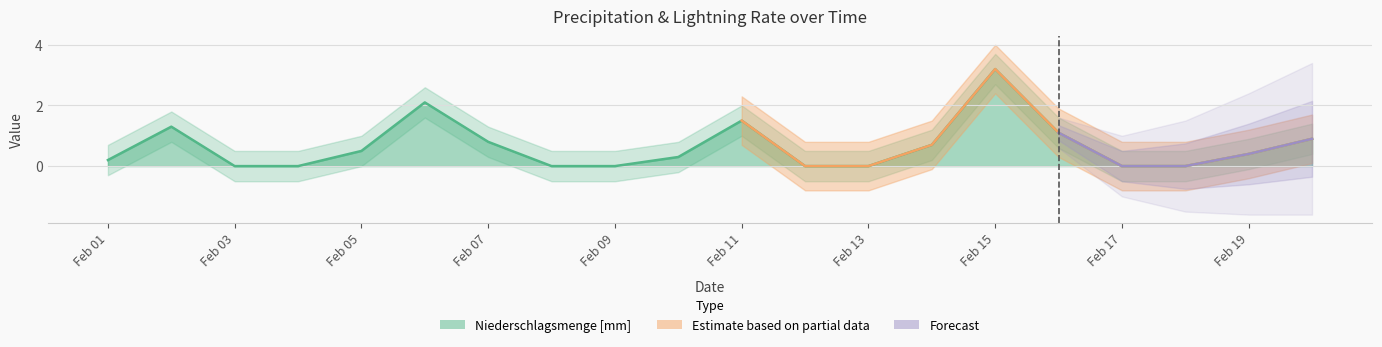

Rank the categories by value from highest to lowest.

2023-02-15, 2023-02-06, 2023-02-11, 2023-02-02, 2023-02-16, 2023-02-20, 2023-02-07, 2023-02-14, 2023-02-05, 2023-02-19, 2023-02-10, 2023-02-01, 2023-02-03, 2023-02-04, 2023-02-08, 2023-02-09, 2023-02-12, 2023-02-13, 2023-02-17, 2023-02-18